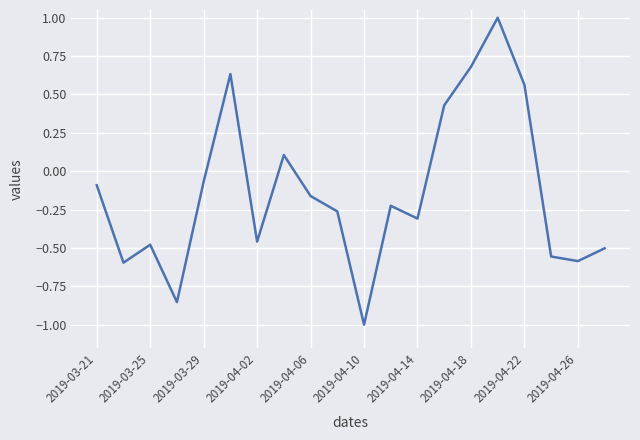

What is the greatest value displayed?

1.0